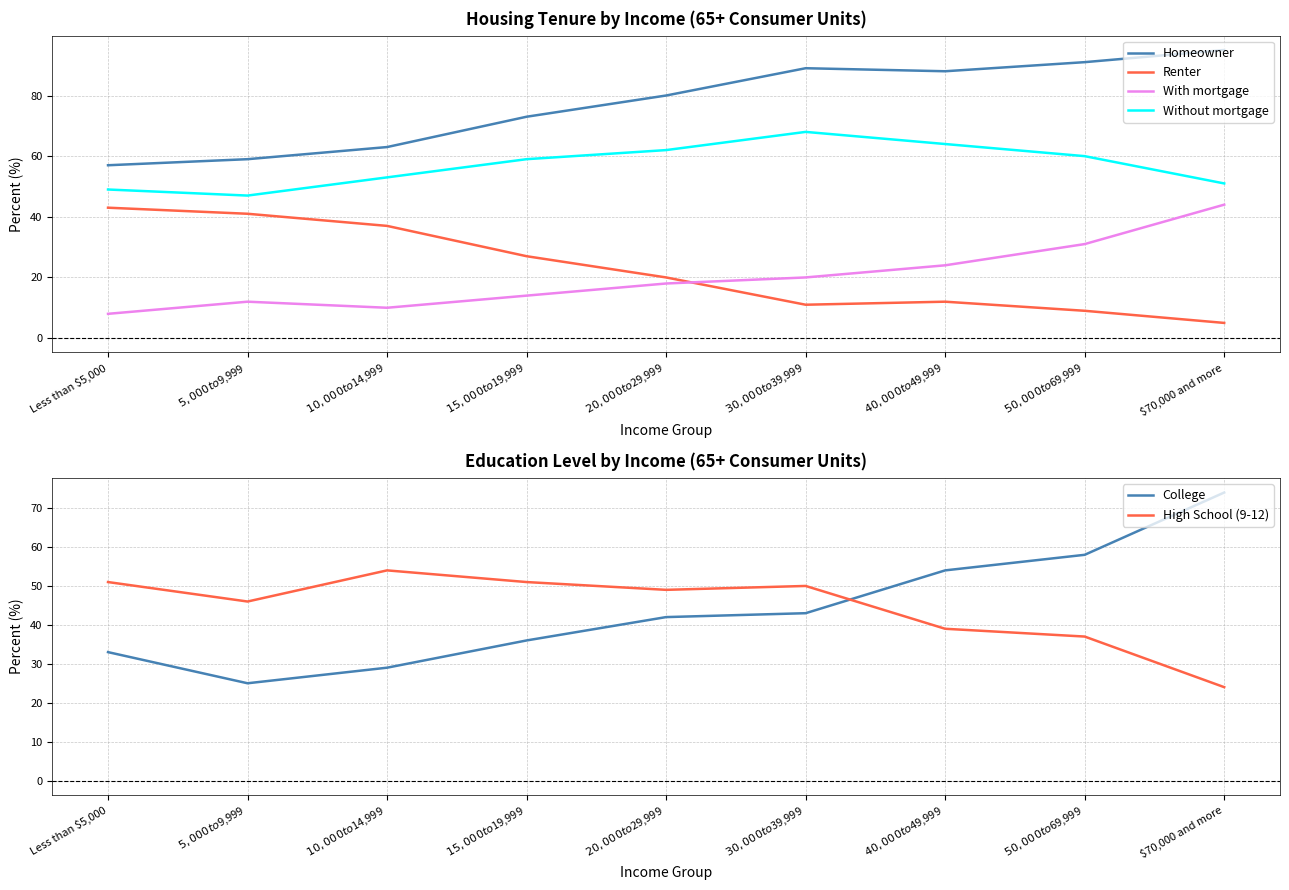

True or false: Renter has more than 1 points higher than both neighbors.

False